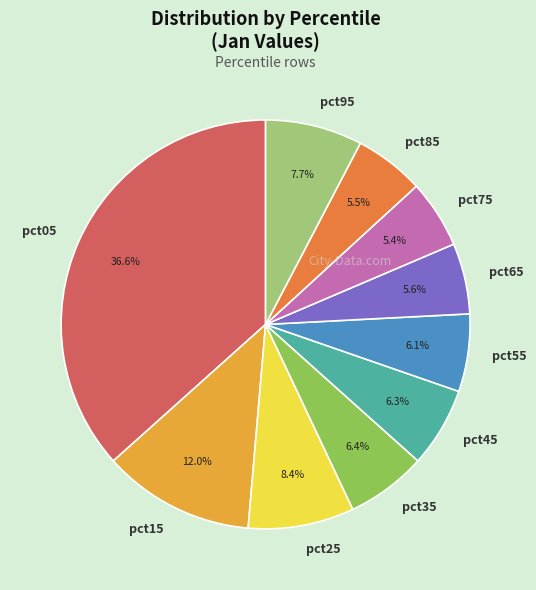

To the nearest percent, what is the difference between the largest and smallest slice percentages?

31%